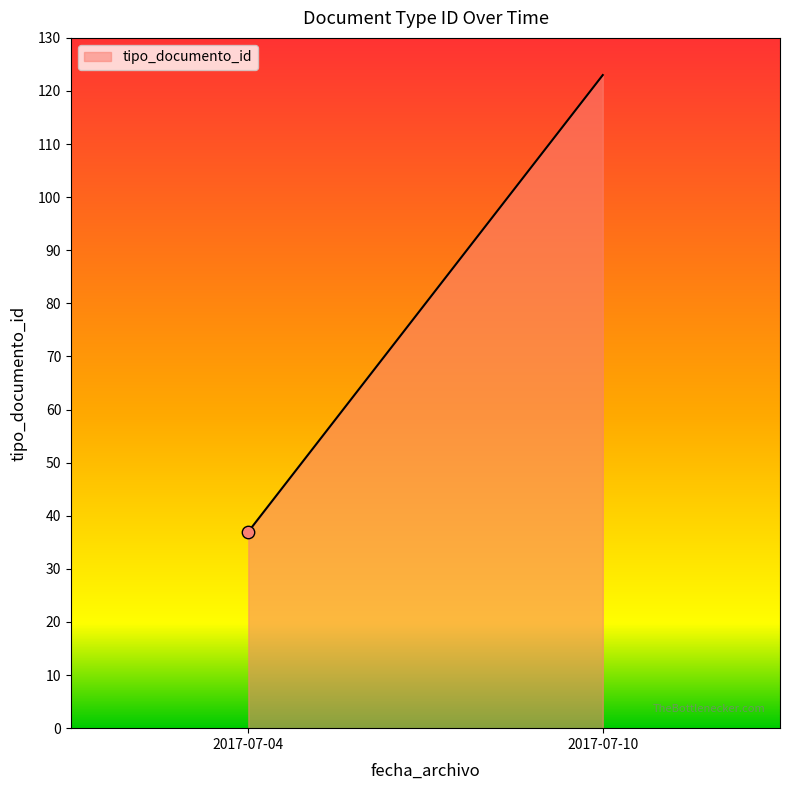

Which has a higher value, 2017-07-10 or 2017-07-04?

2017-07-10